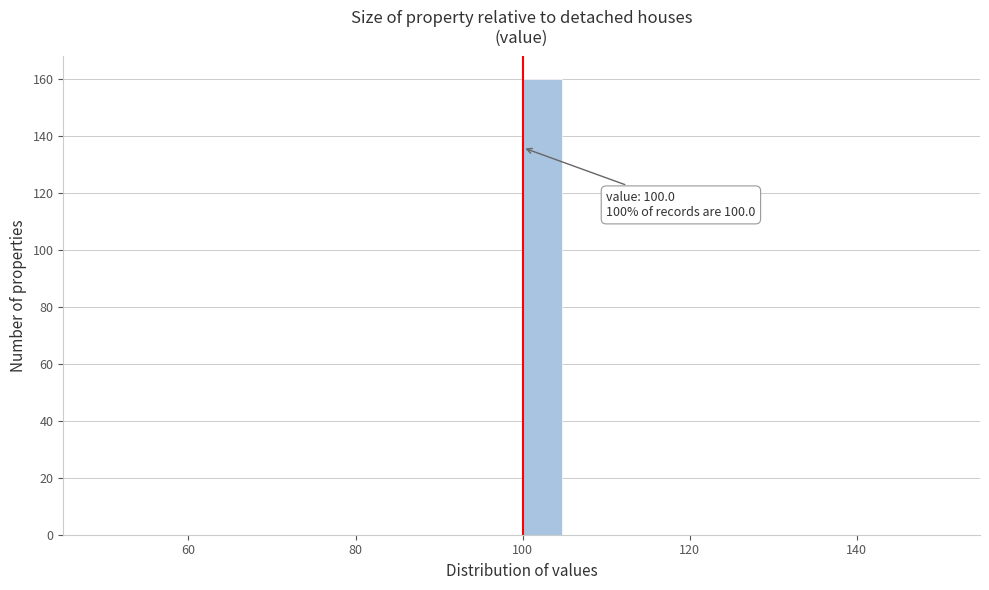

Around what value on the x-axis is the tallest bar? Give the approximate position of its centre, as read against the axis.

102